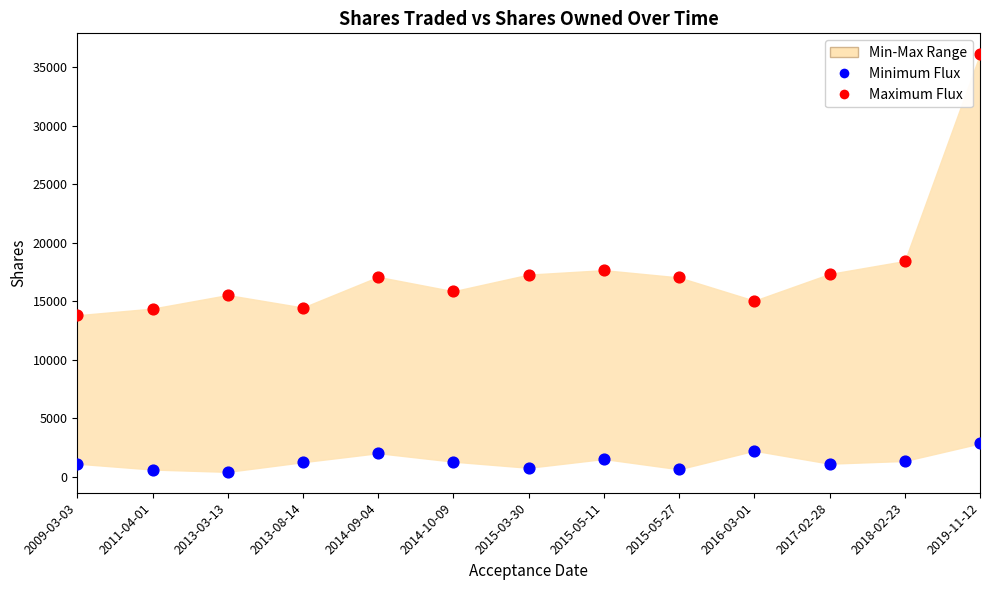

In the Maximum Flux series, what Y value is closest to 24955?

18432